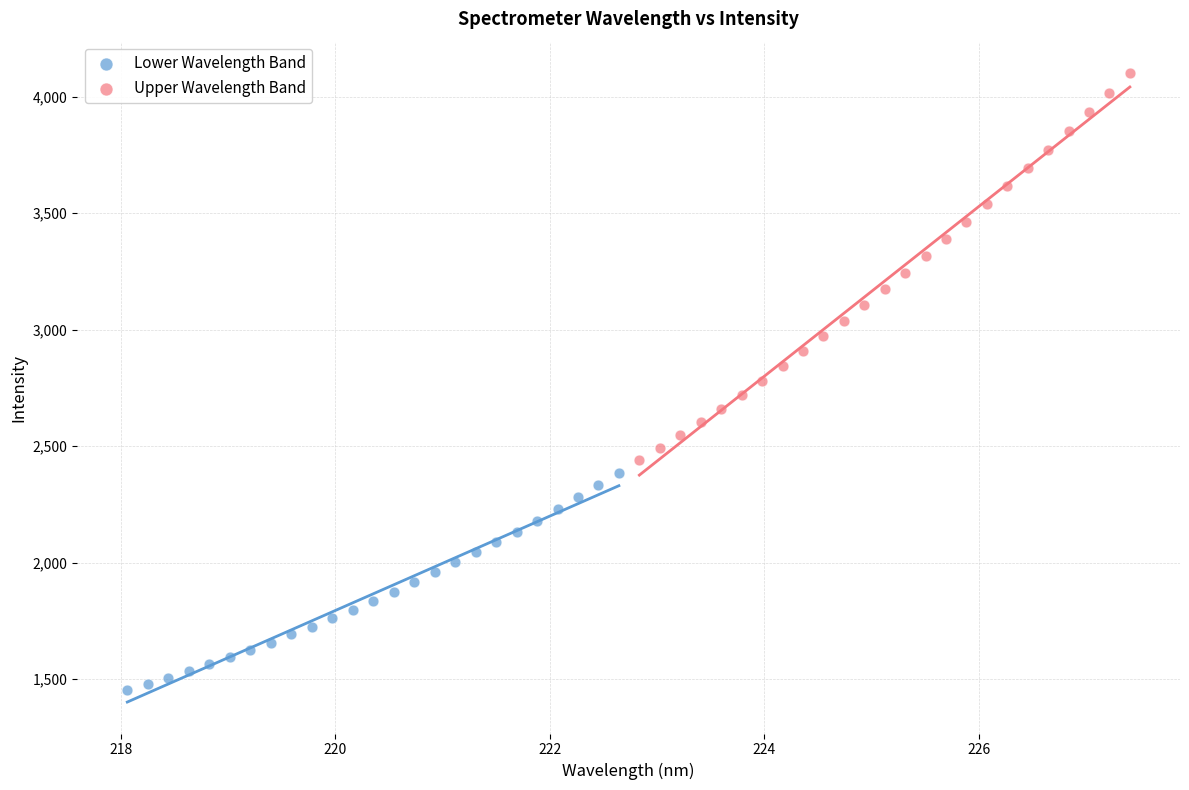

Which series reaches the minimum Y coordinate?

Lower Wavelength Band